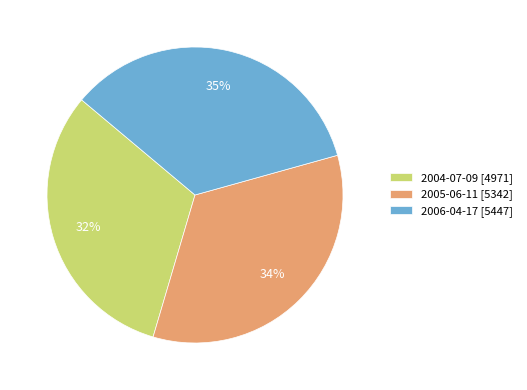

Is it true that 2006-04-17 is 35% of the pie?

True